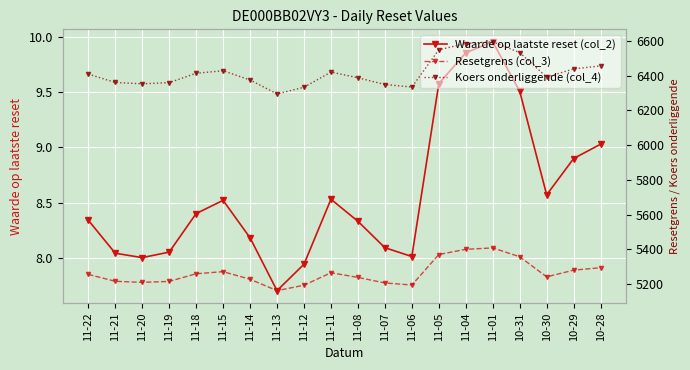

Is this an area chart (filled region under the line)?

No